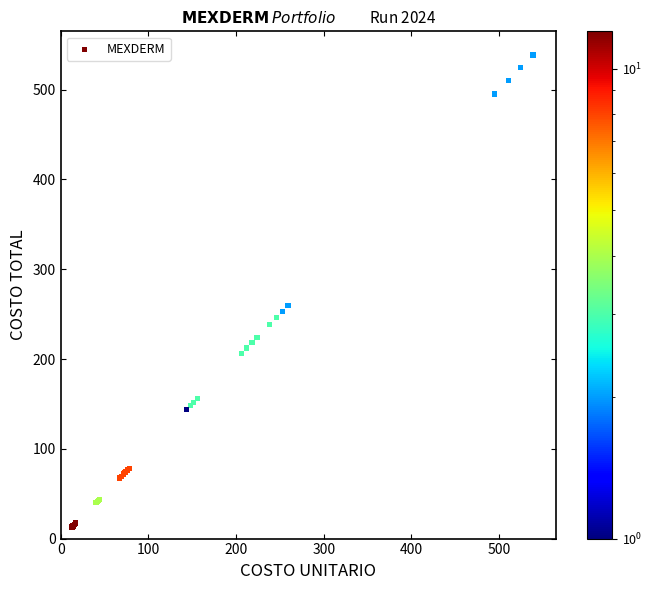

What Y value in the scatter plot is closest to 275?

259.3